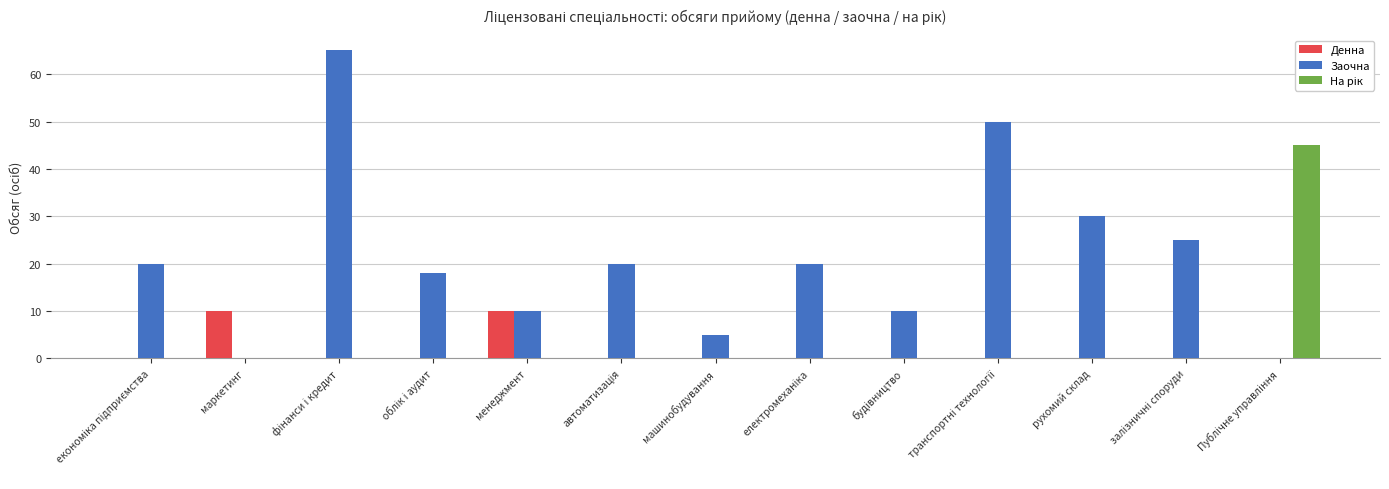

What is the maximum value for Денна?

10